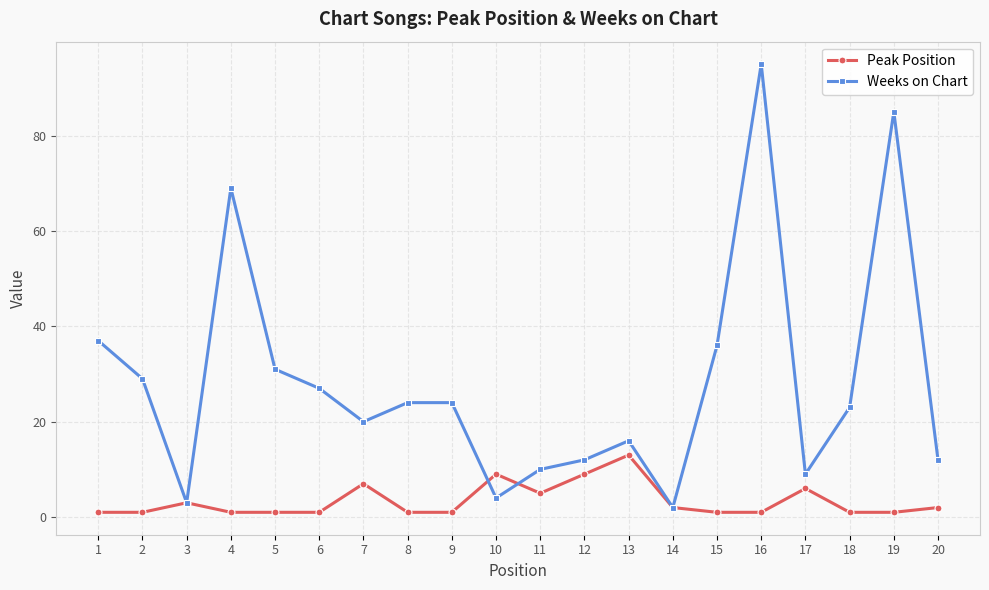

Is it true that Peak Position equals 1 at 15?

True